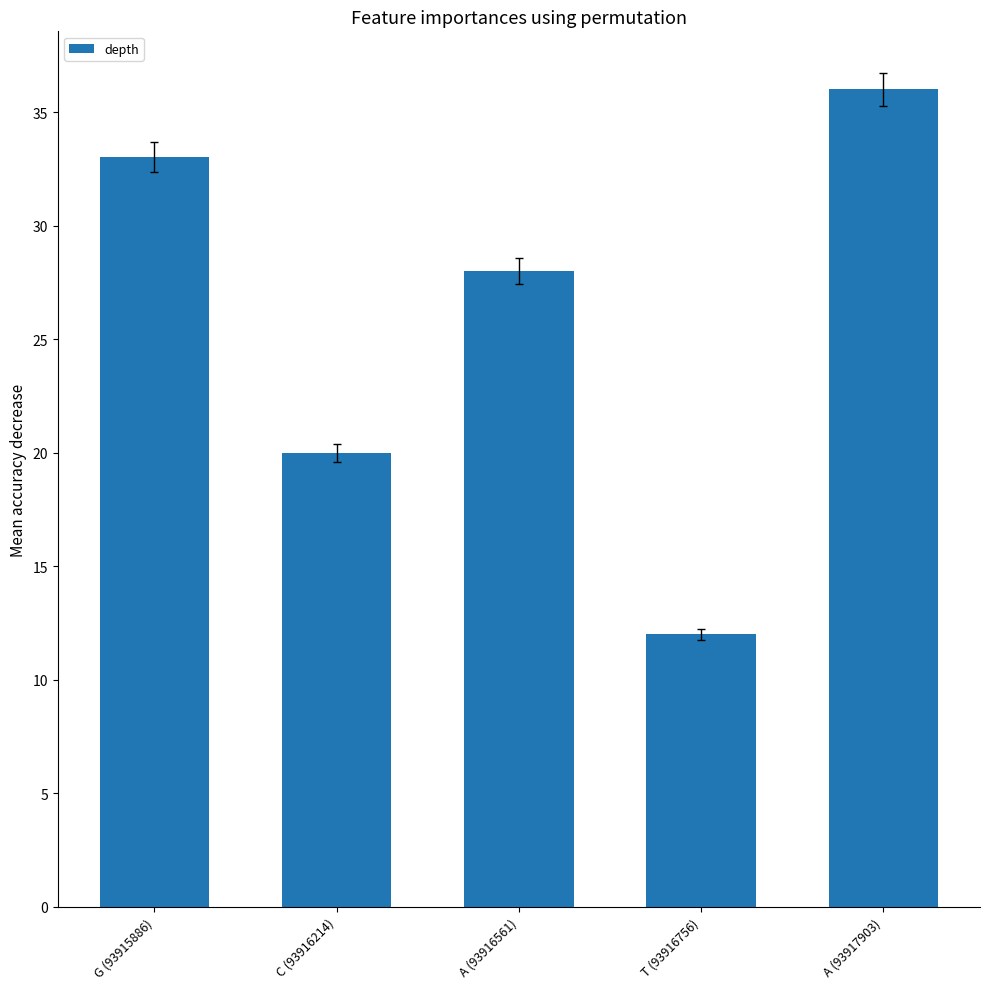

How many distinct data groups are displayed?

1